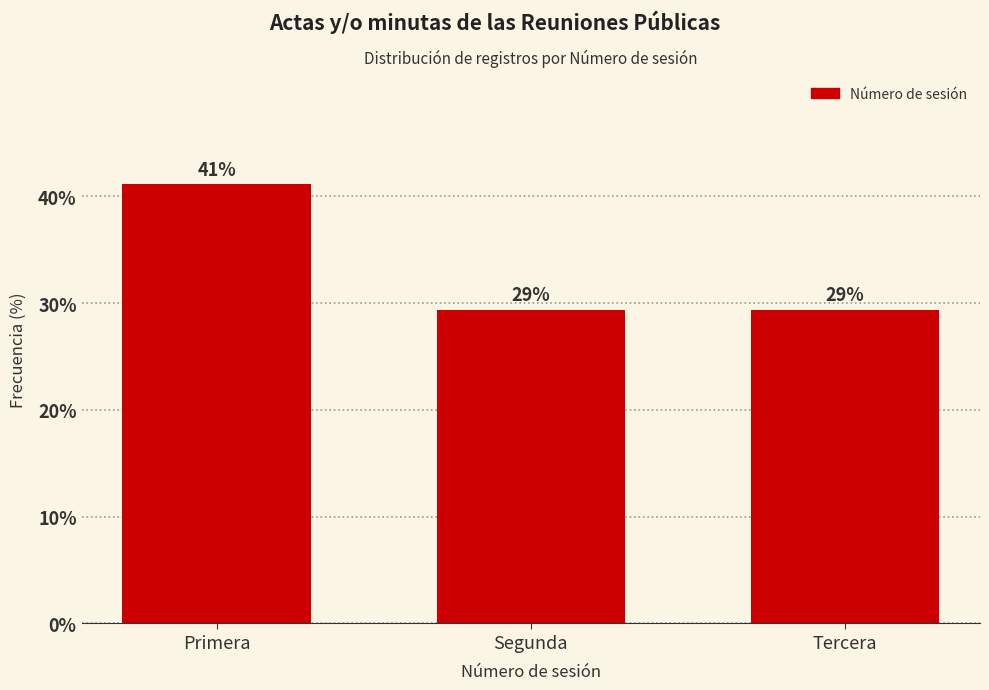

How many bars are there in total?

3